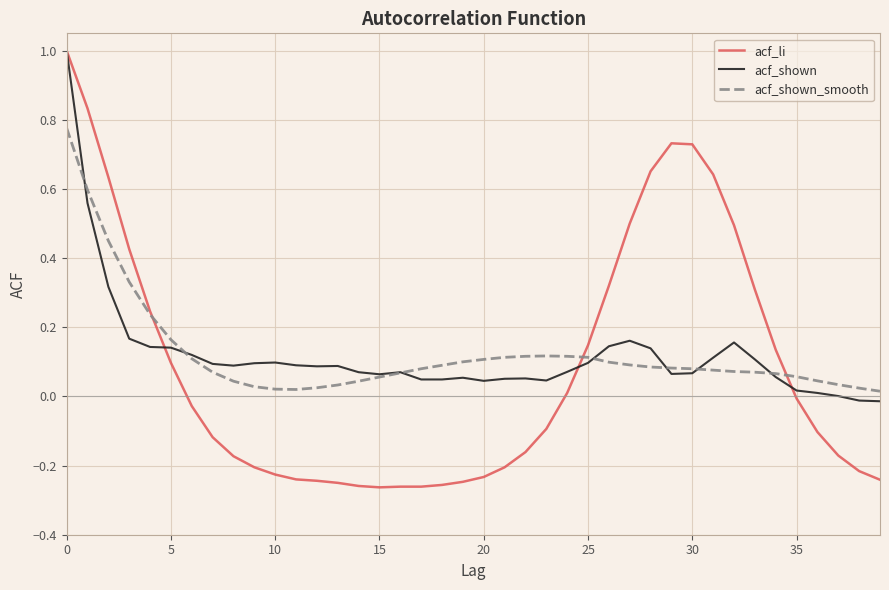

What is the greatest value displayed?

1.0